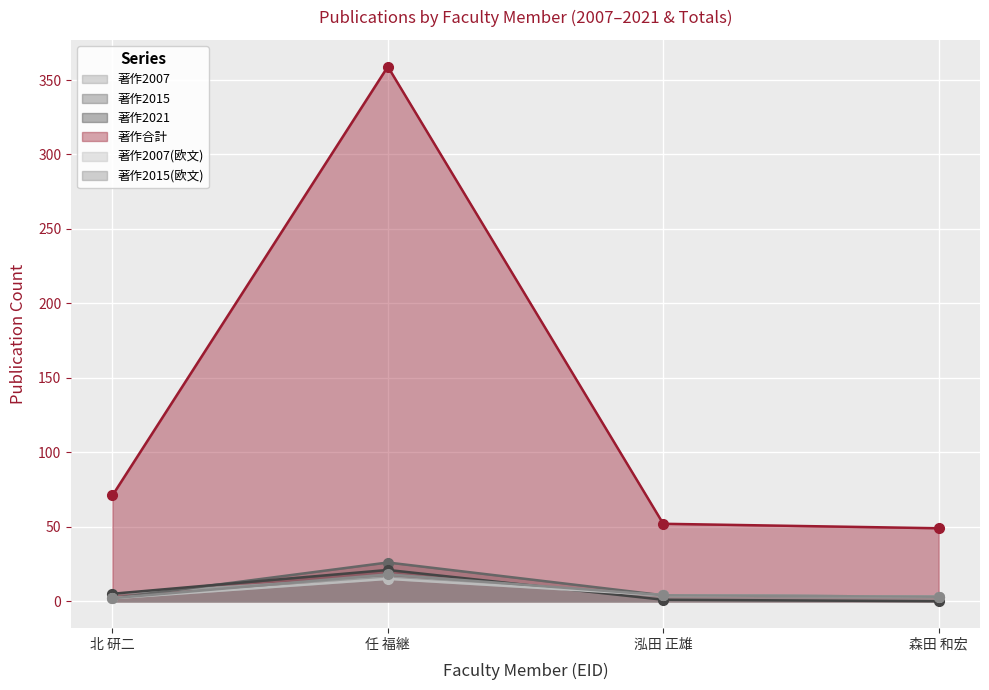

How many series are shown in this chart?

6